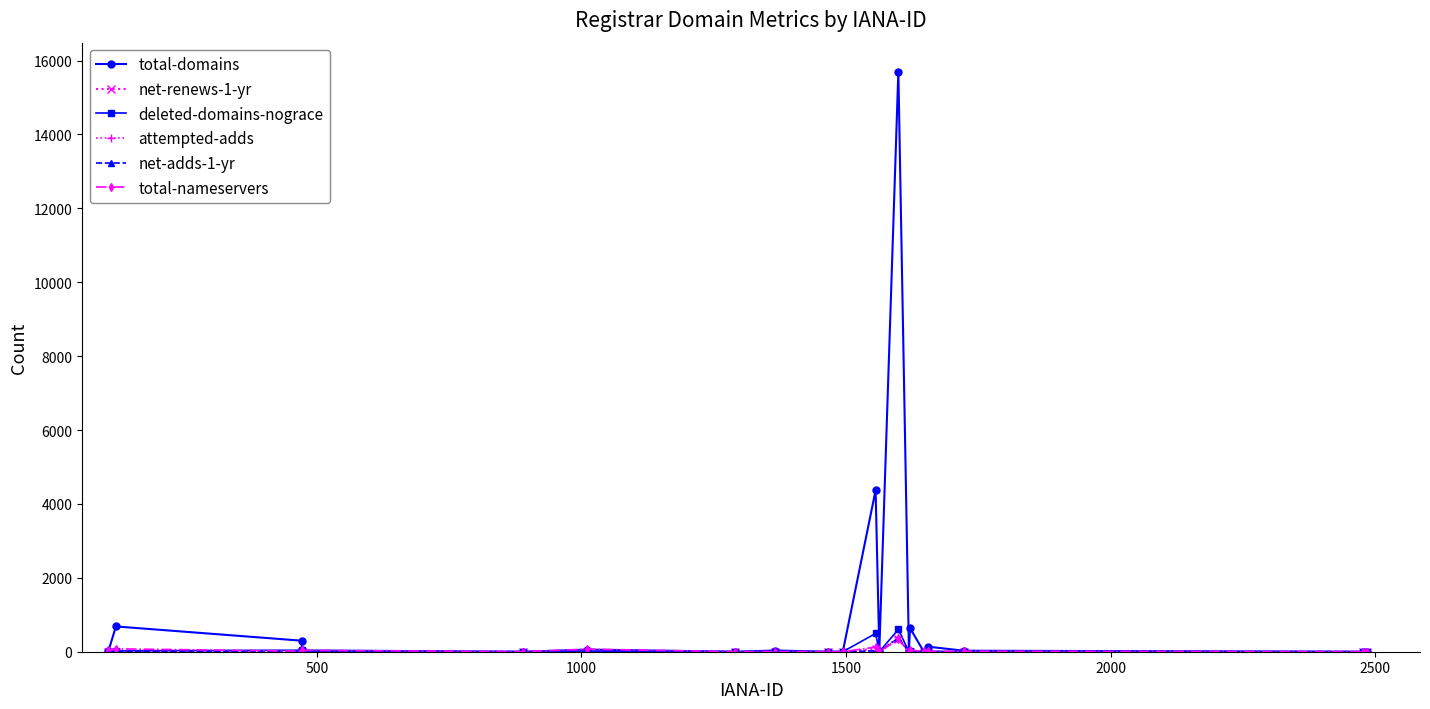

Does the chart have visible grid lines?

No